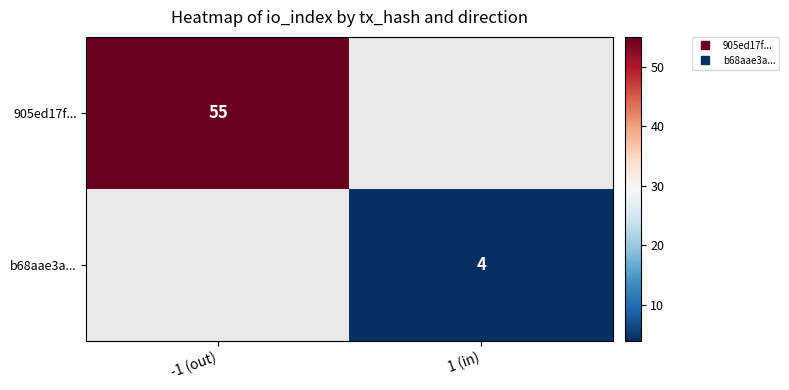

At -1 (out), list the series in order from largest to smallest.

905ed17f..., b68aae3a...